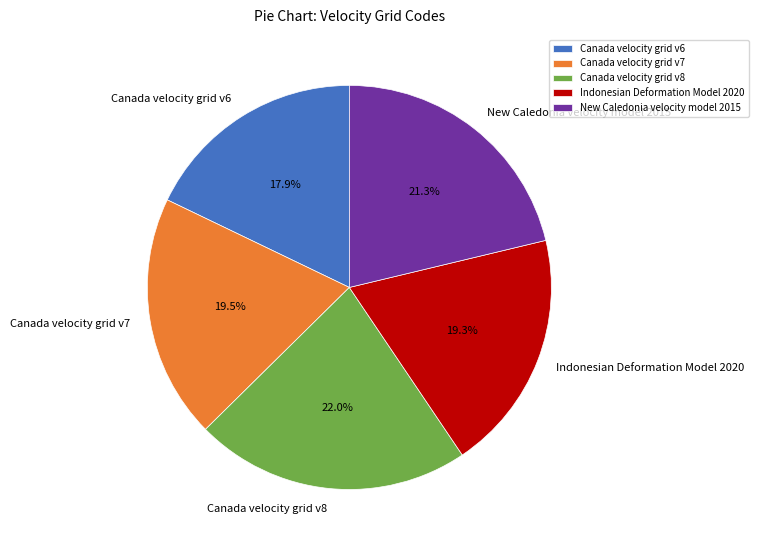

To the nearest percent, what is the combined percentage of New Caledonia velocity model 2015 and Indonesian Deformation Model 2020?

41%